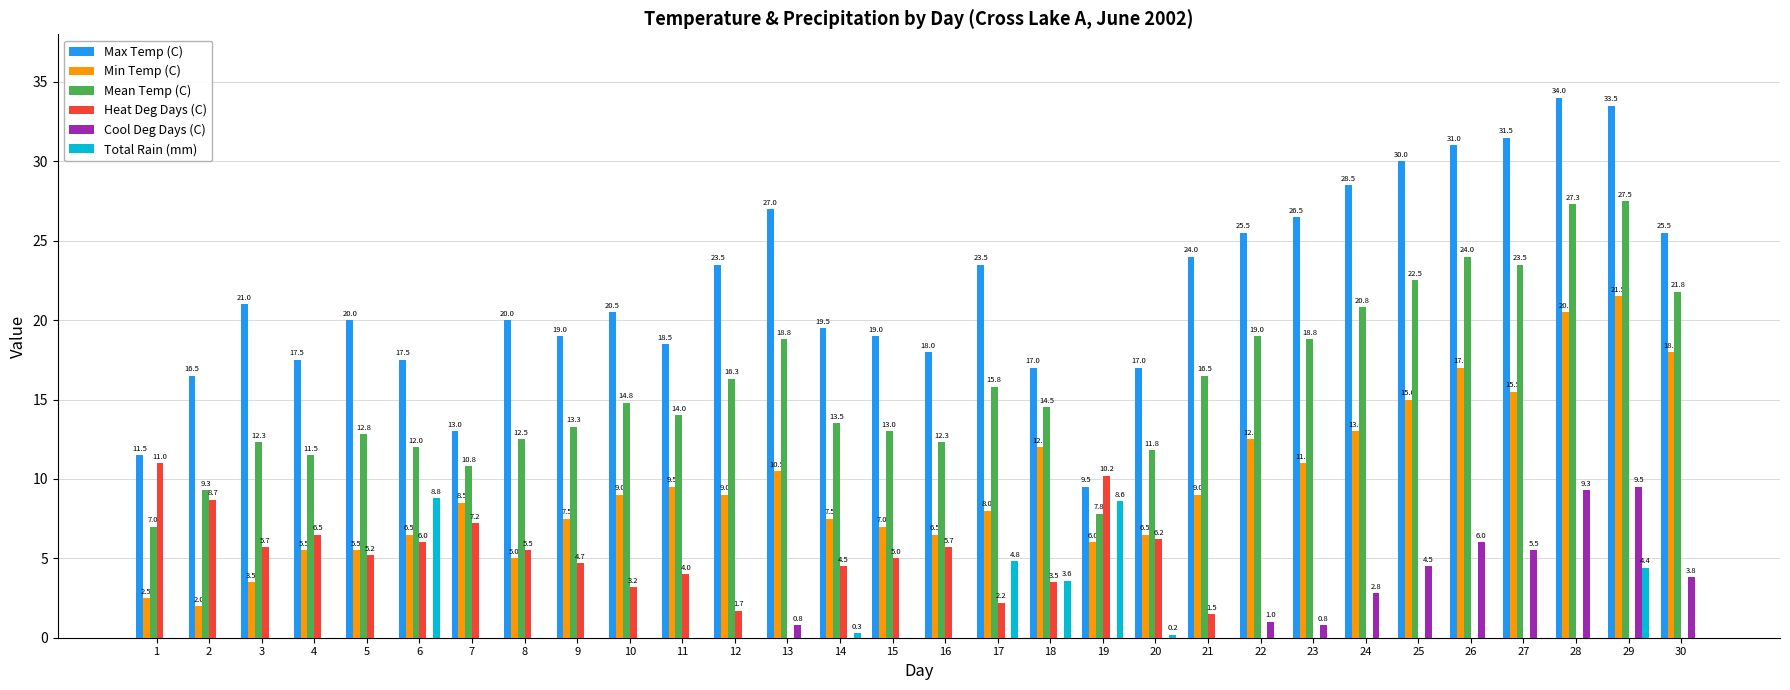

What is the total value across all series at 2?

36.5